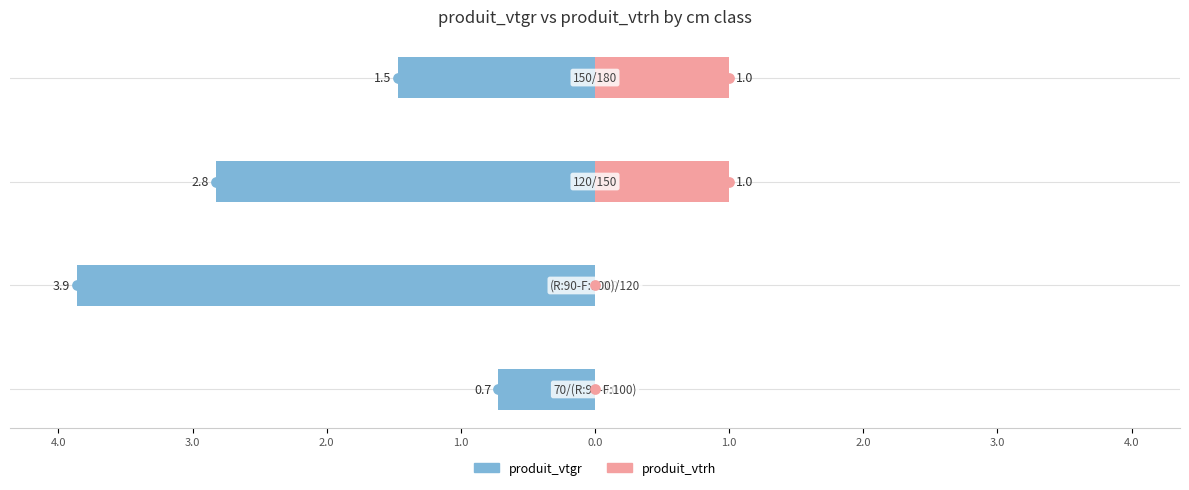

What are all the series names shown in the legend?

produit_vtgr, produit_vtrh